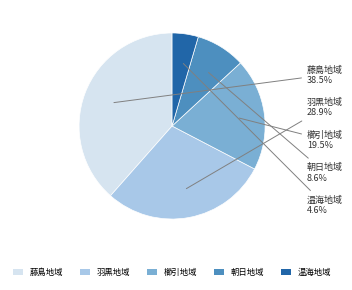

Between 櫛引地域 and 羽黒地域, which is larger?

羽黒地域